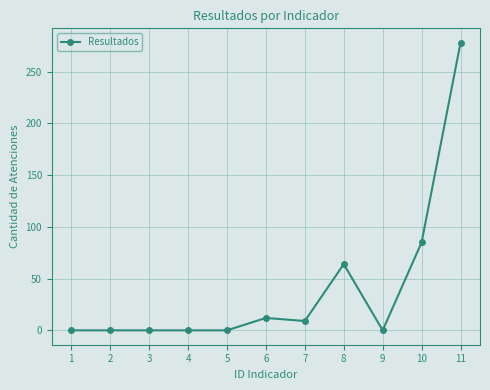

What is the change in value from 6 to 11?

+266